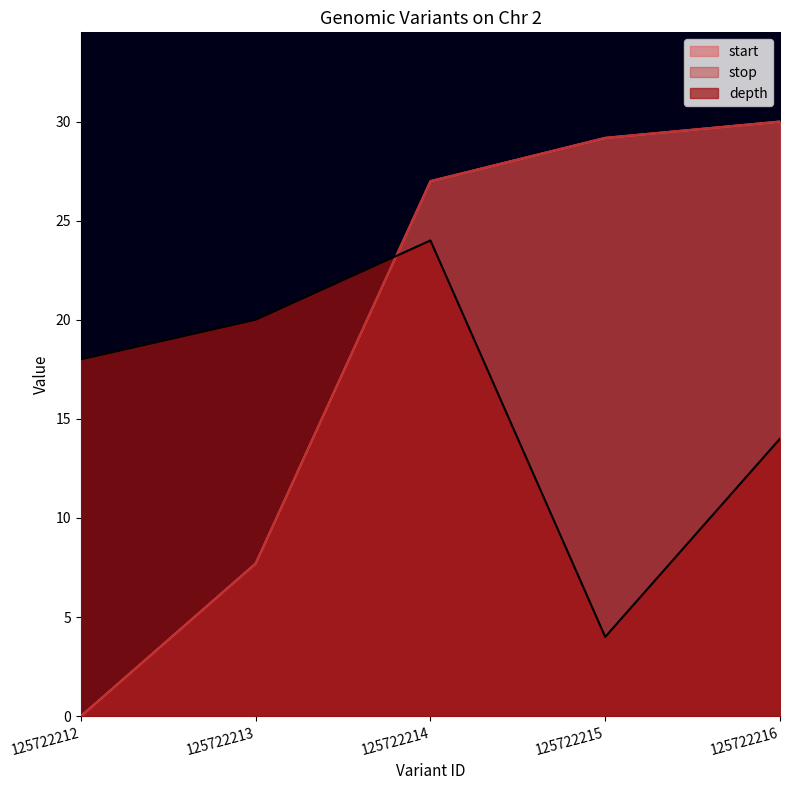

After their last crossing, which series has the higher values: depth or start?

start